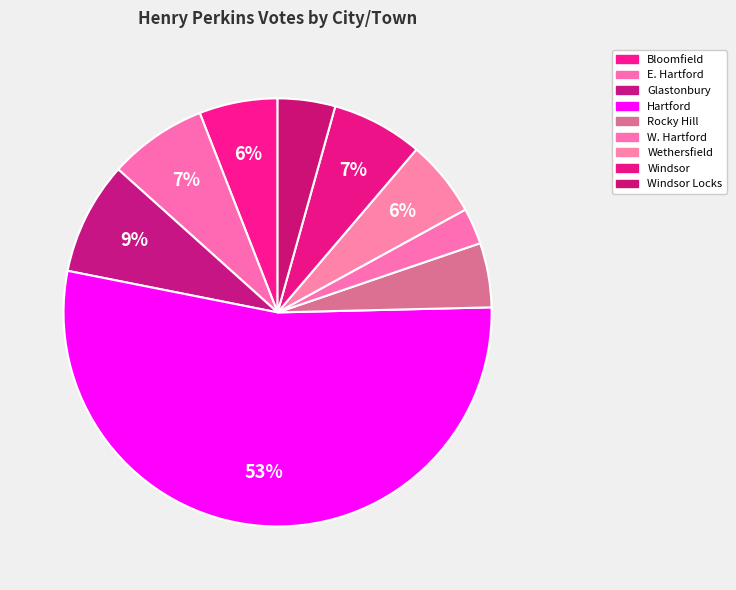

Which has a higher value, E. Hartford or W. Hartford?

E. Hartford